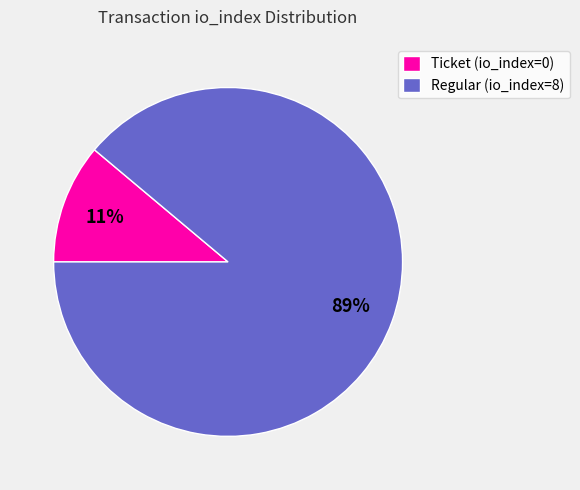

What is the largest slice in the pie chart?

Regular (io_index=8)